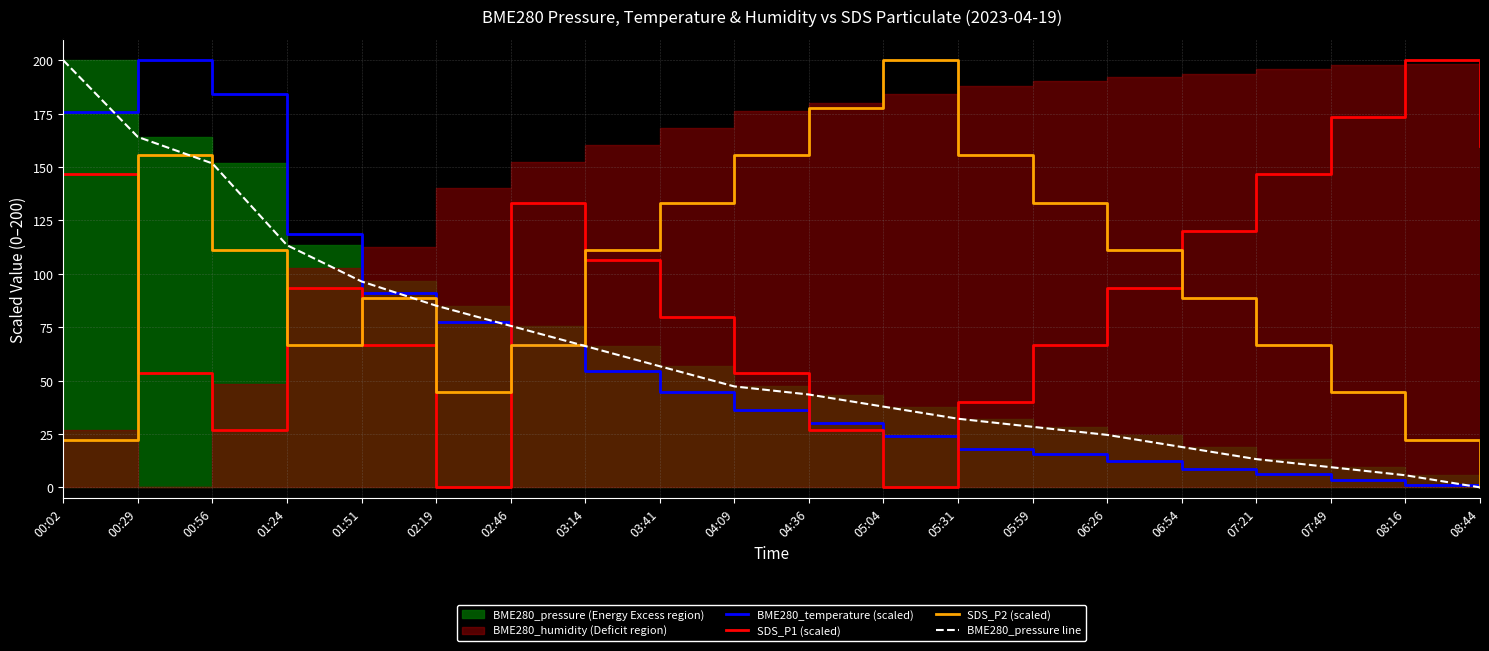

What is the label of the 5th point from the right?

06:54